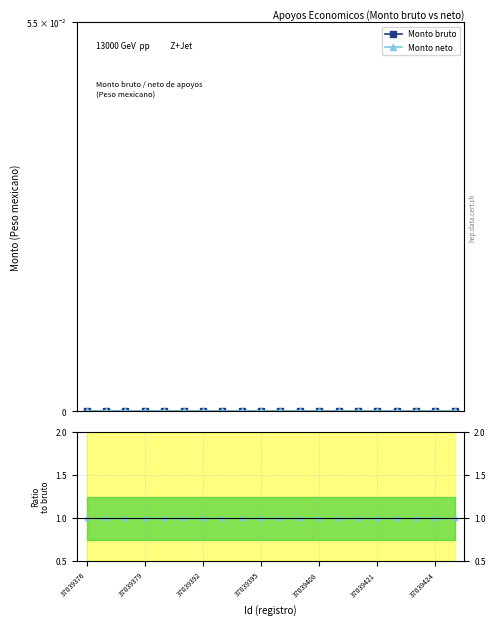

Which has a higher value, 18 or 7?

18